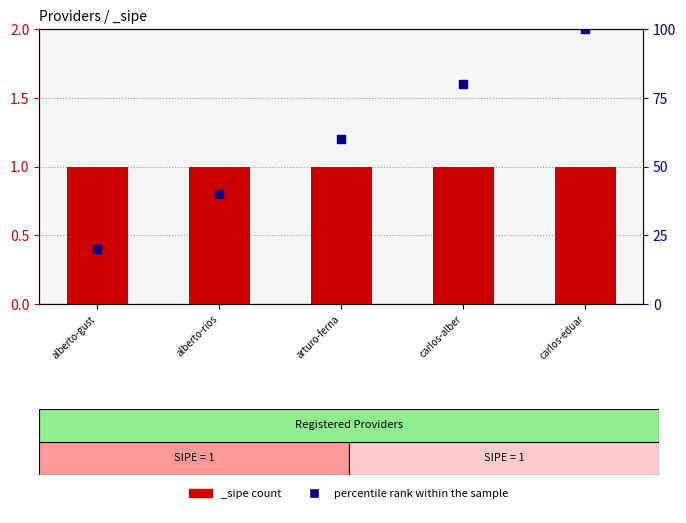

Approximately how many times larger is the value at alberto-rios compared to carlos-eduar?

0.4